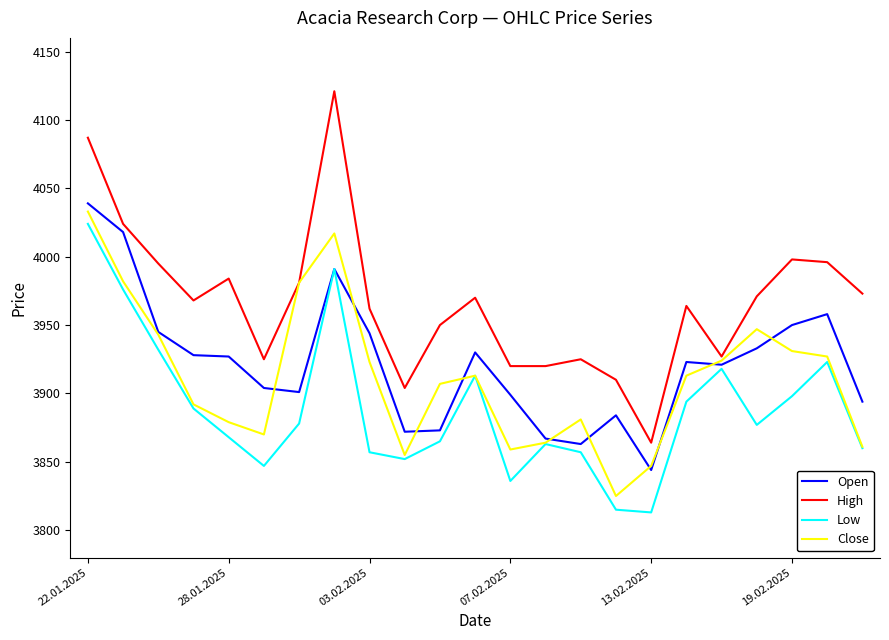

Which series has the widest spread of values?

High